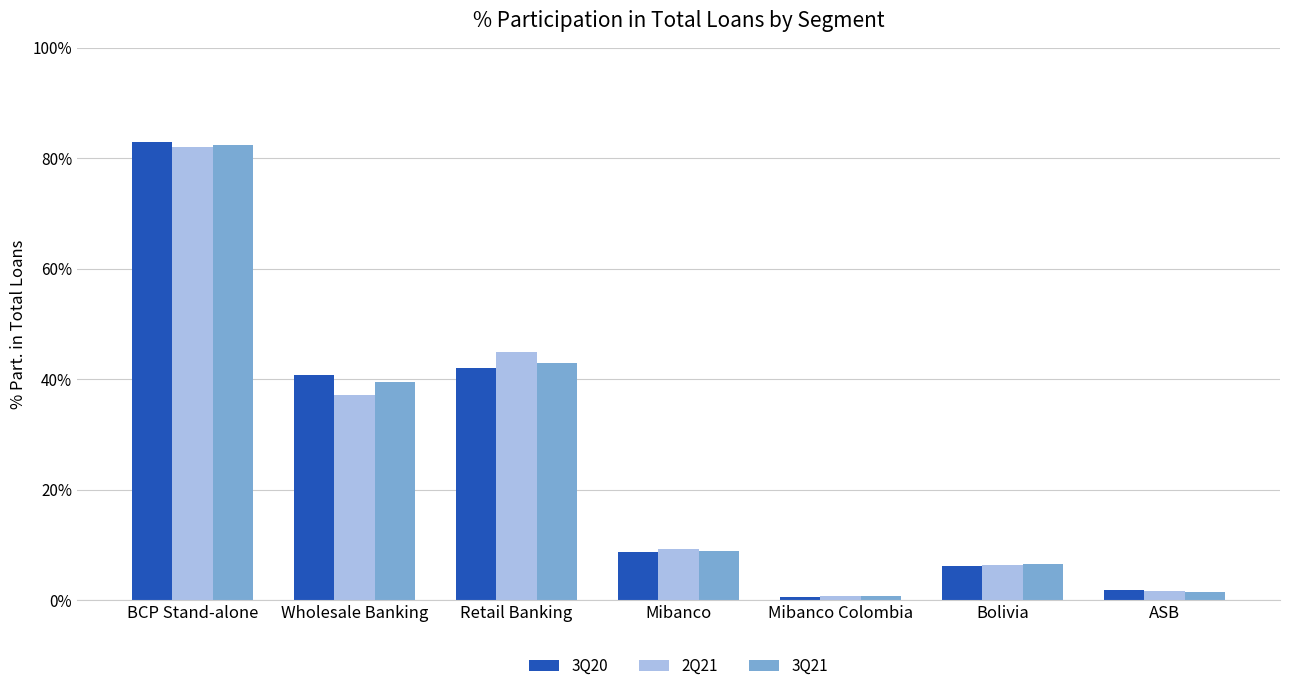

Reading left to right, transcribe all the data shown in this chart.

3Q20: BCP Stand-alone=82.9	Wholesale Banking=40.8	Retail Banking=42.1	Mibanco=8.6	Mibanco Colombia=0.6	Bolivia=6.1	ASB=1.8
2Q21: BCP Stand-alone=82.0	Wholesale Banking=37.1	Retail Banking=44.9	Mibanco=9.3	Mibanco Colombia=0.7	Bolivia=6.3	ASB=1.7
3Q21: BCP Stand-alone=82.5	Wholesale Banking=39.5	Retail Banking=43.0	Mibanco=8.9	Mibanco Colombia=0.7	Bolivia=6.4	ASB=1.4